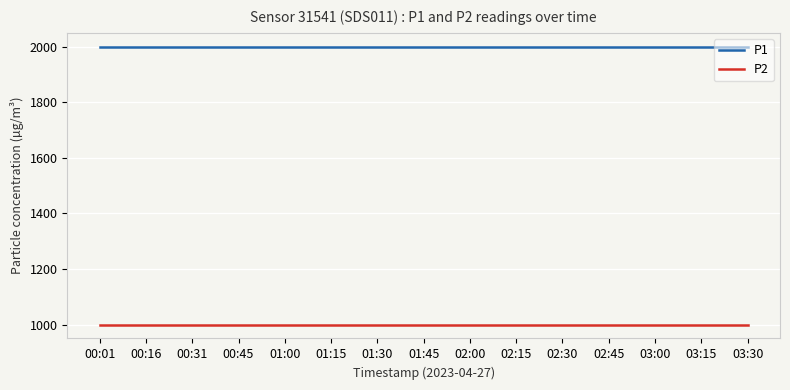

True or false: P2 has a value of 999.9 at 00:45.

True